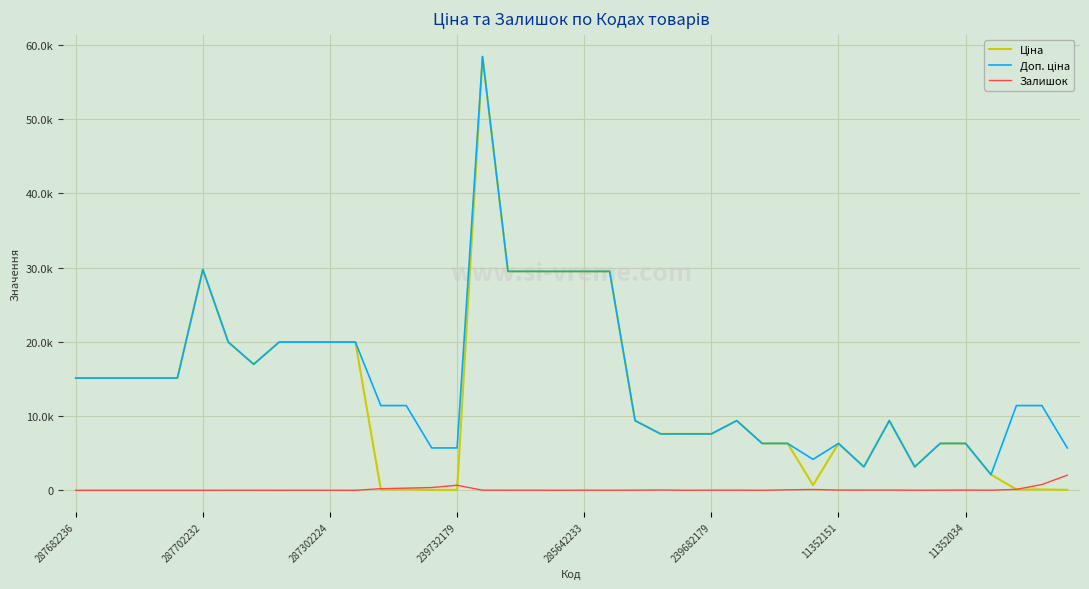

Does the chart have visible grid lines?

Yes